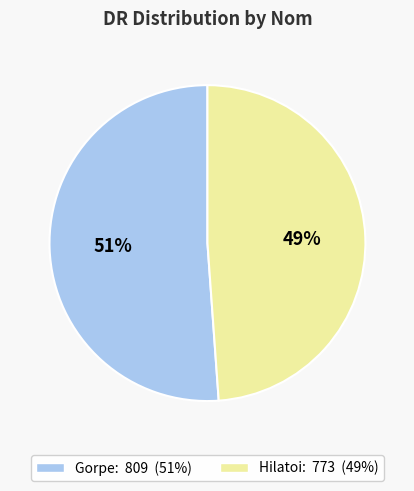

What is the largest slice in the pie chart?

Gorpe